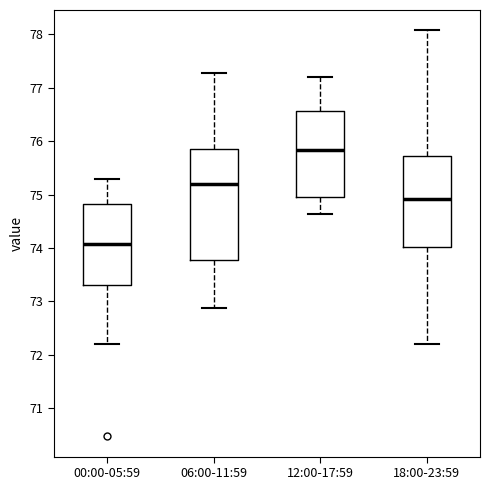

Comparing the boxes themselves (not the whiskers), which one is the tallest?

06:00-11:59